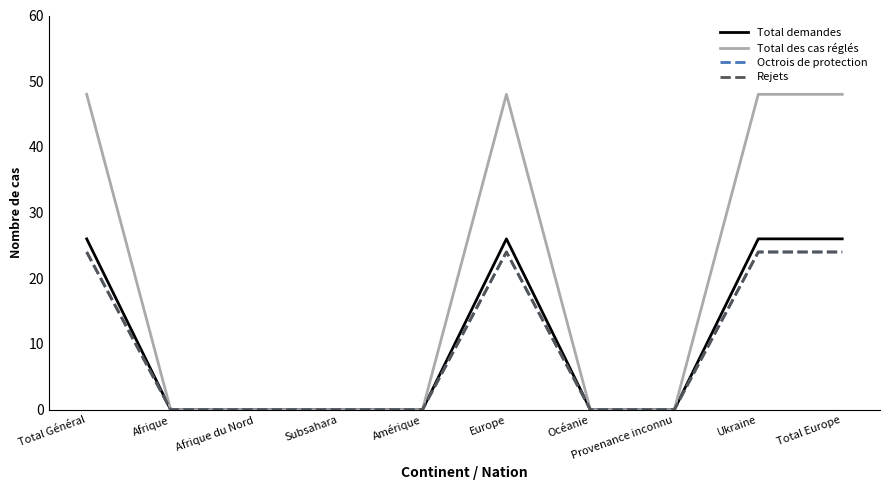

How many Total des cas réglés values are between 0 and 48?

10